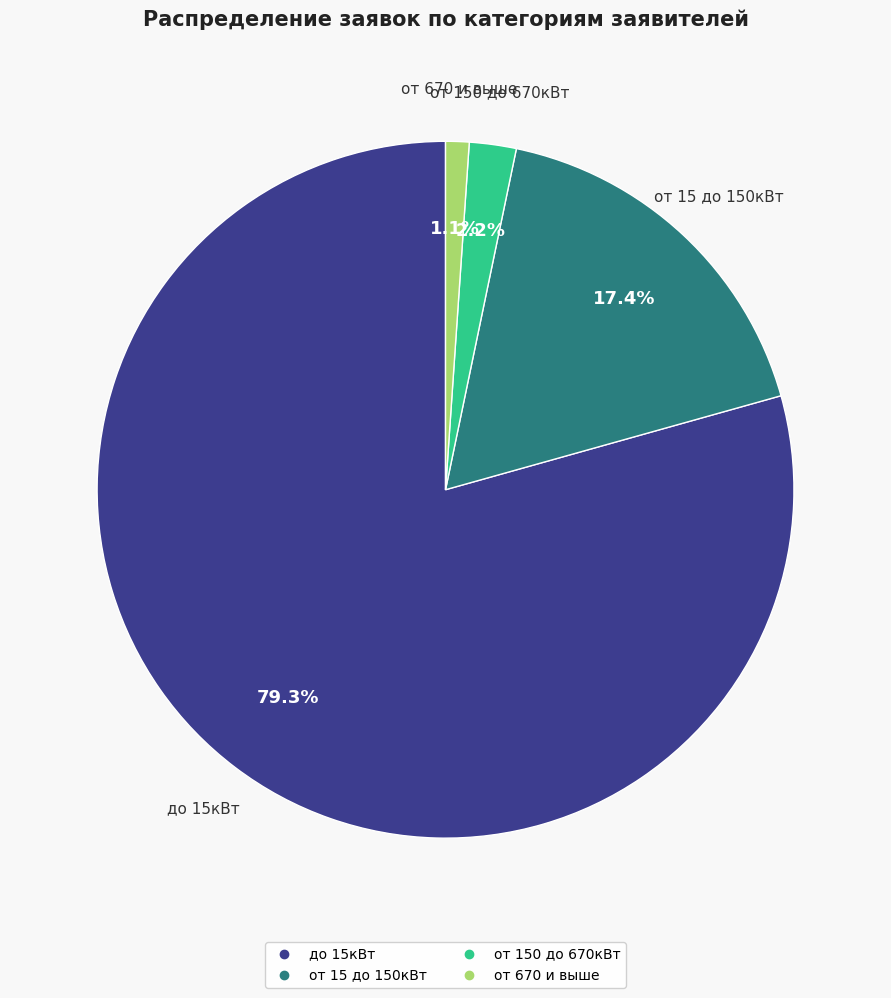

Is the sum of от 15 до 150кВт and до 15кВт greater than half?

Yes